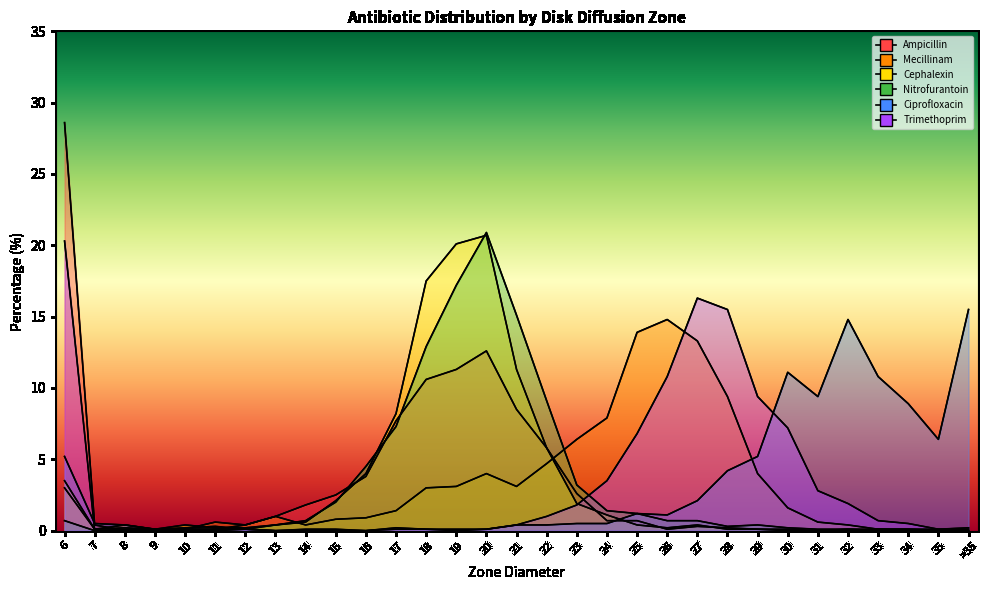

What is the difference between the maximum and minimum values in the Ampicillin series?

28.6